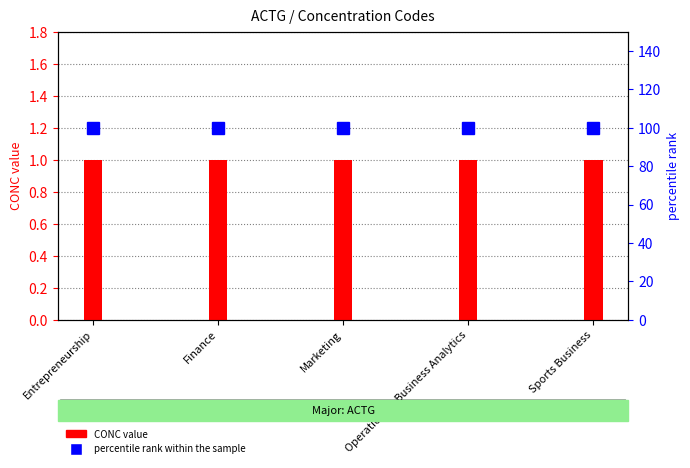

How many groups of bars are there?

5